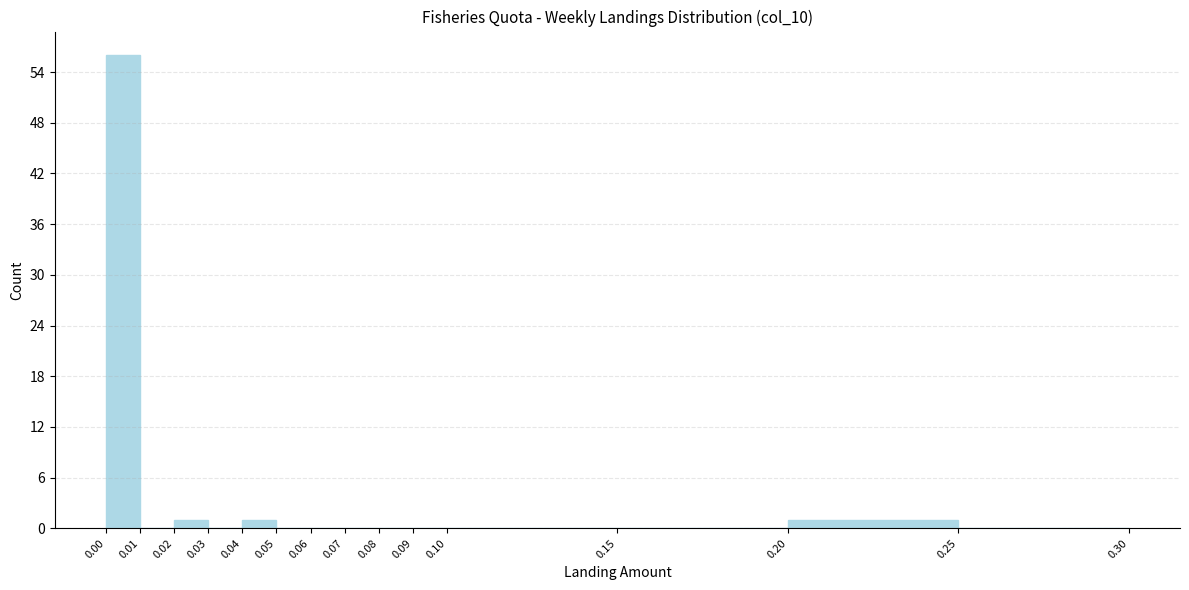

Which range on the x-axis has the tallest bar?

0.00 to 0.01